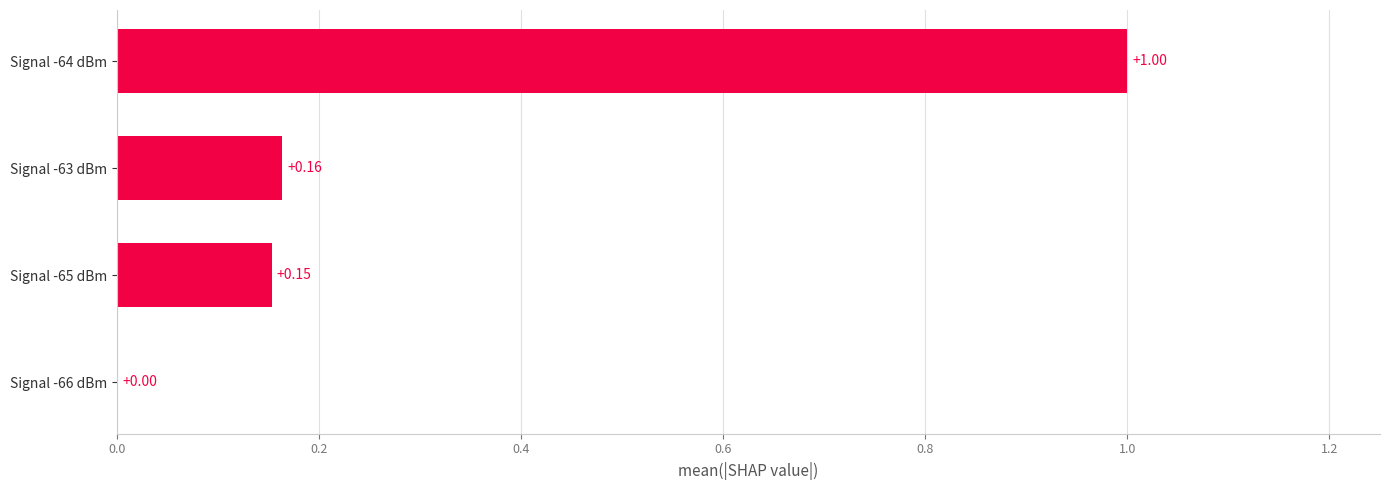

Which label corresponds to the largest value in the chart?

Signal -64 dBm